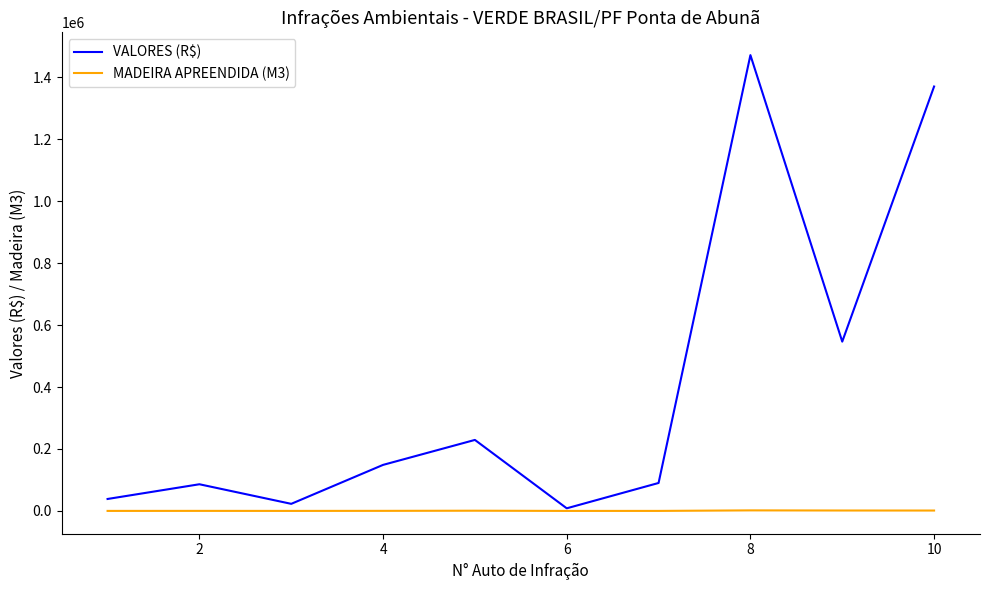

Rank the series by their maximum value, from highest to lowest.

VALORES (R$), MADEIRA APREENDIDA (M3)